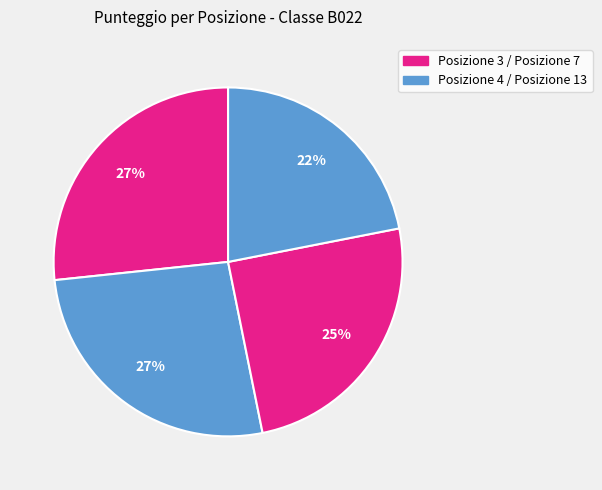

How many segments does this pie chart have?

4